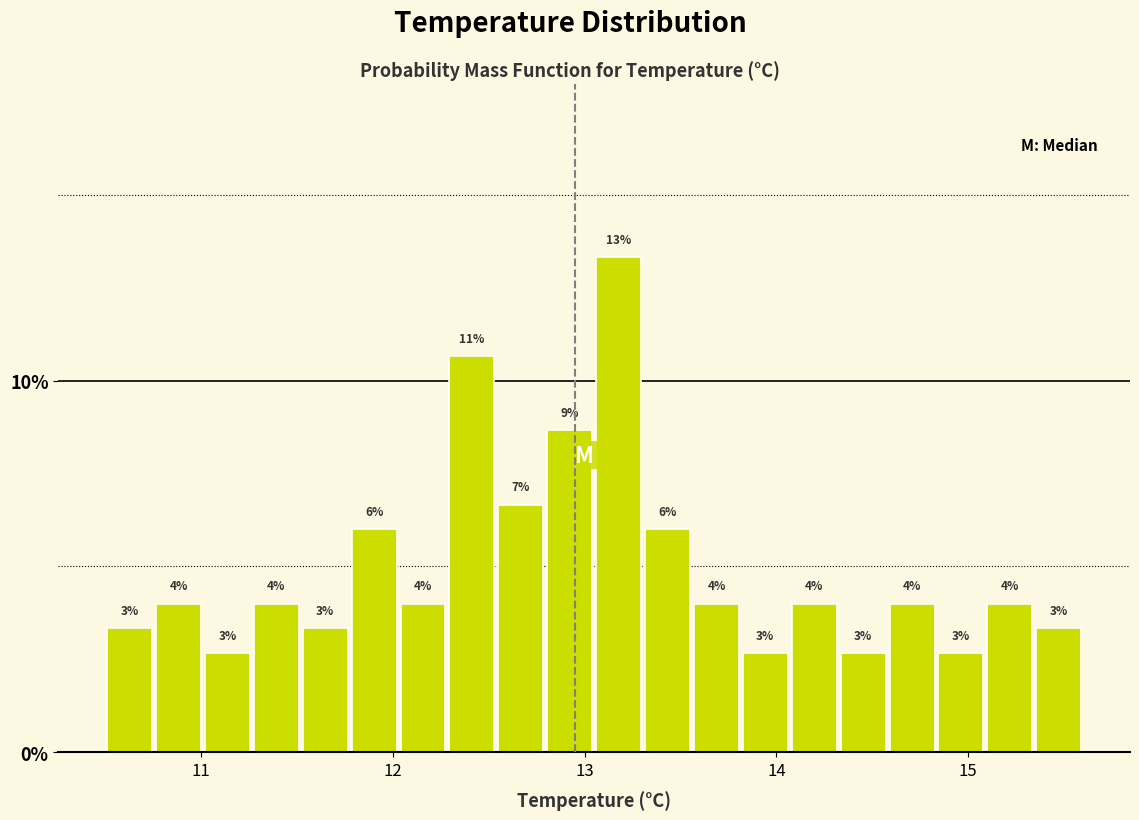

Around what value on the x-axis is the tallest bar? Give the approximate position of its centre, as read against the axis.

13.2